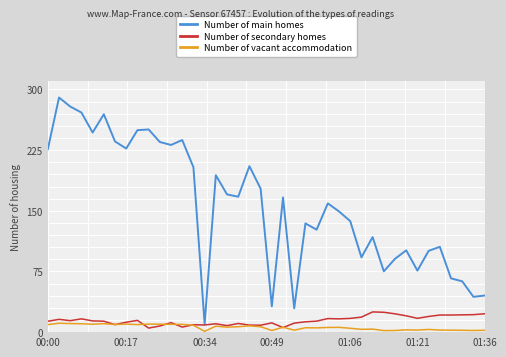

True or false: Number of main homes and Number of vacant accommodation cross at least once.

False